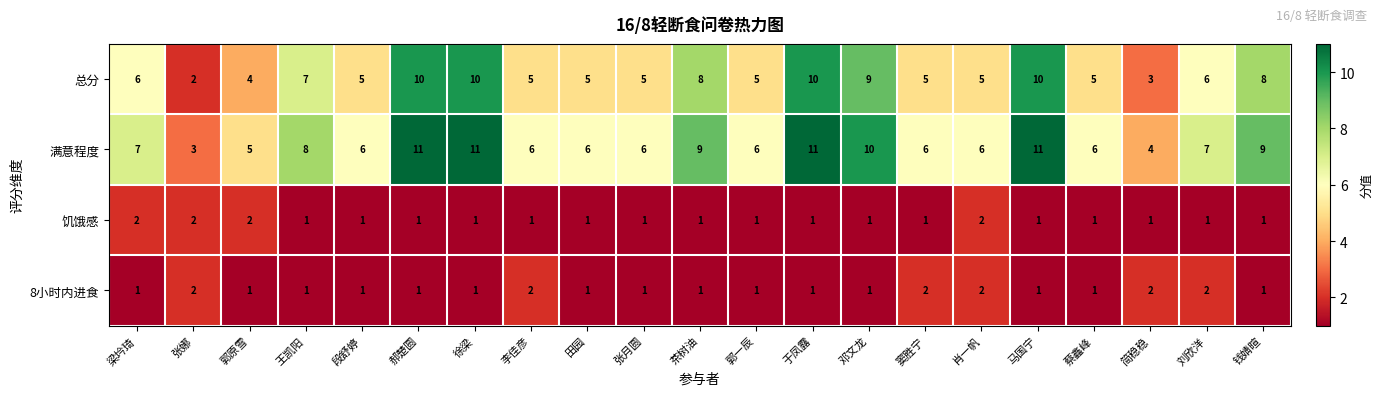

What is the total value across all series at 郭原雪?

12